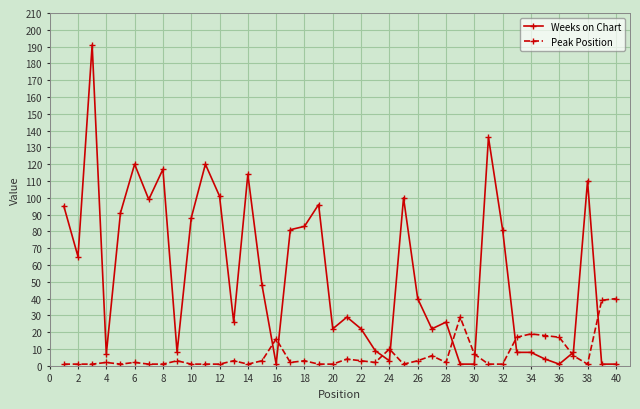

How many intersections are there between Peak Position and Weeks on Chart?

9